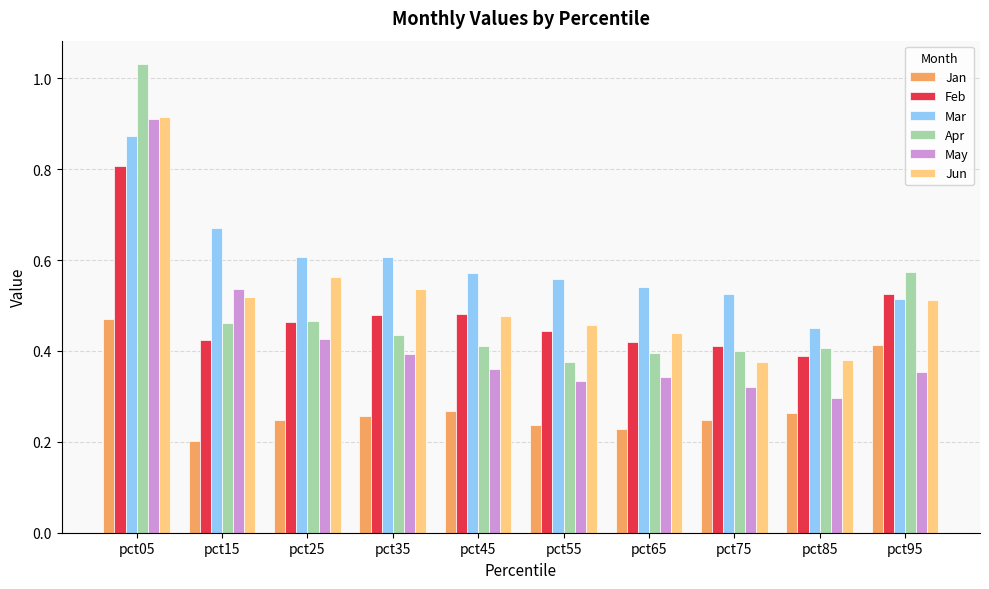

At which category does the chart reach its minimum across all series?

pct15